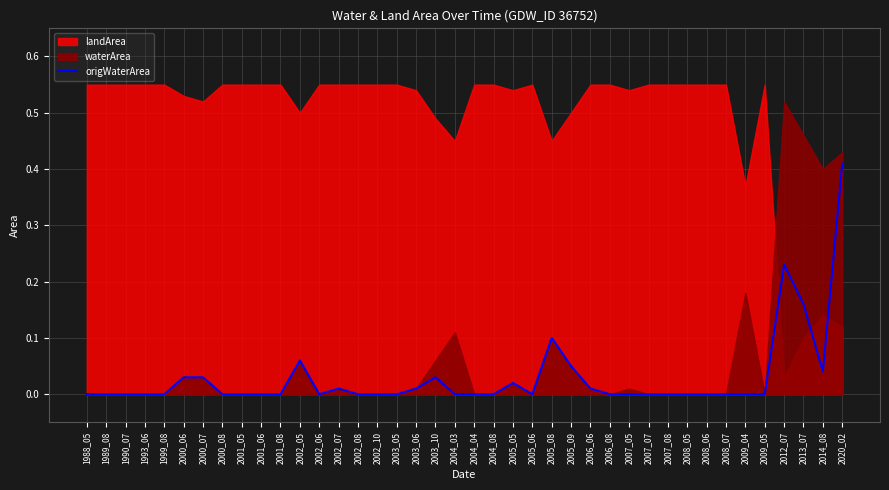

What is the difference between the maximum and minimum values?

0.4